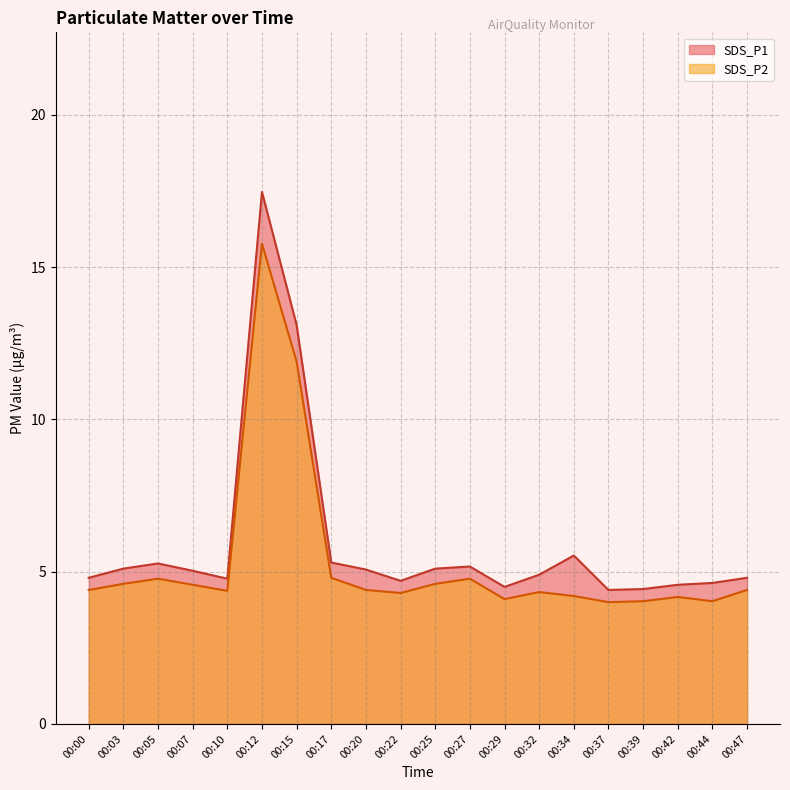

What is the sum of the SDS_P1 values at 00:29 and 00:05?

9.8